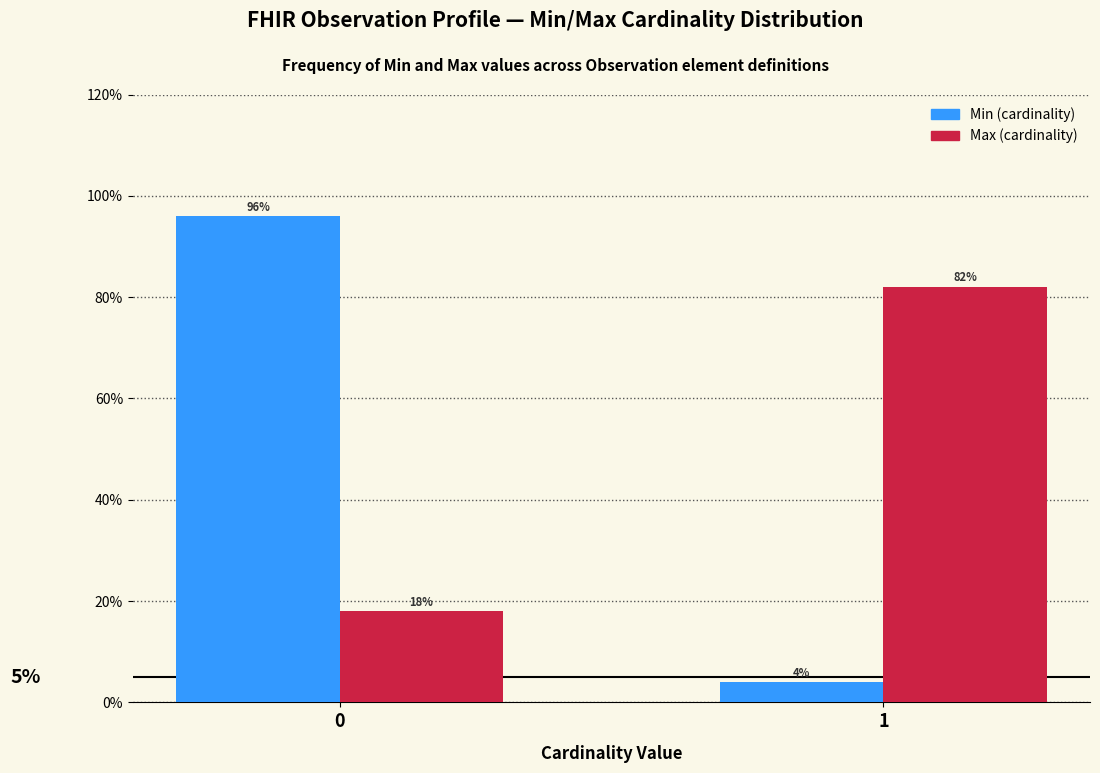

Are the bars grouped side by side (vs. stacked)?

Yes